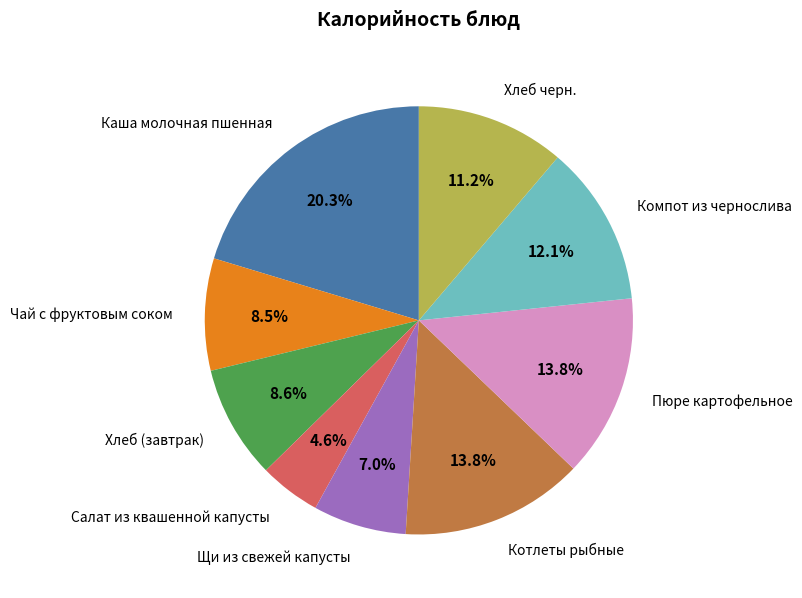

To the nearest percent, what is the difference between the largest and smallest slice percentages?

16%